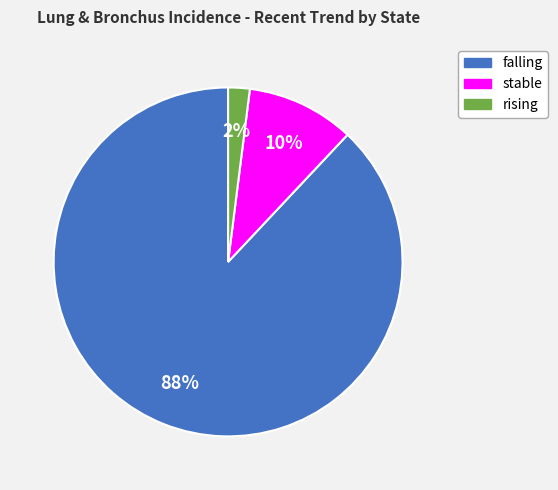

What is the majority slice?

falling